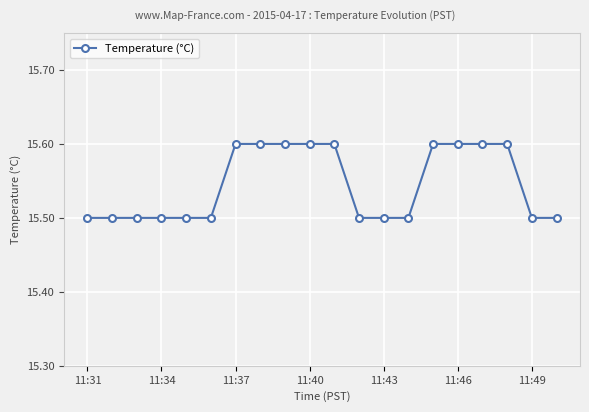

What is the sum of all values?

310.9